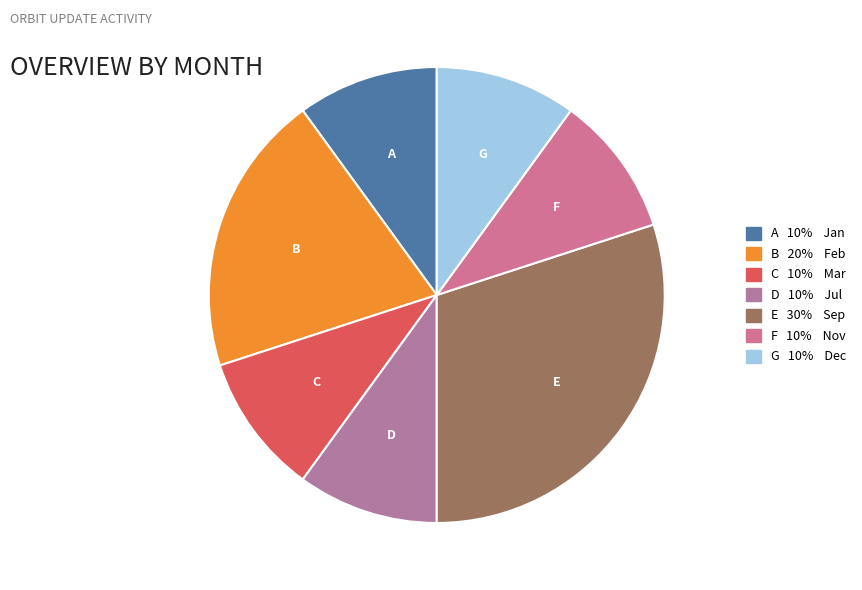

Is there a majority slice in this chart?

No